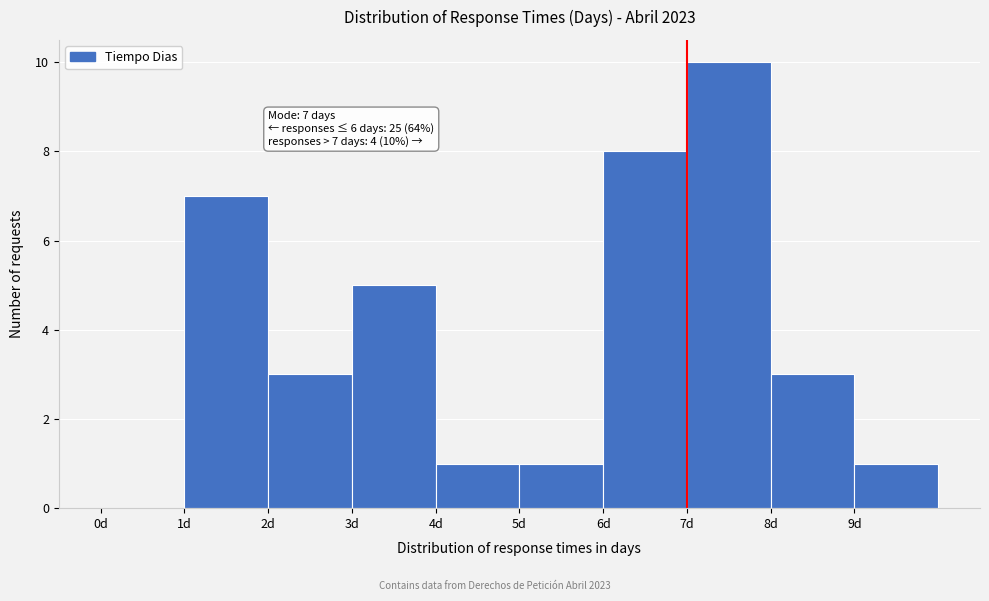

Over which range of the x-axis is the bar tallest?

7 to 8